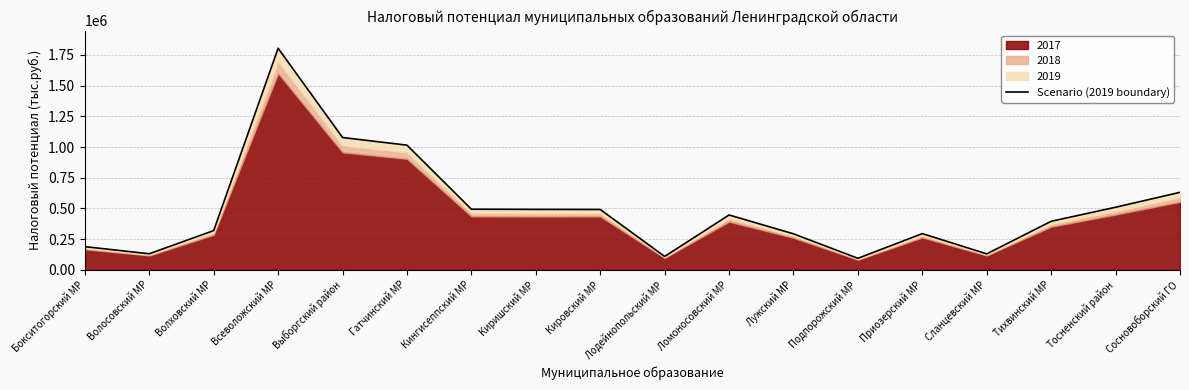

Between Гатчинский МР and Тихвинский МР, which is larger?

Гатчинский МР